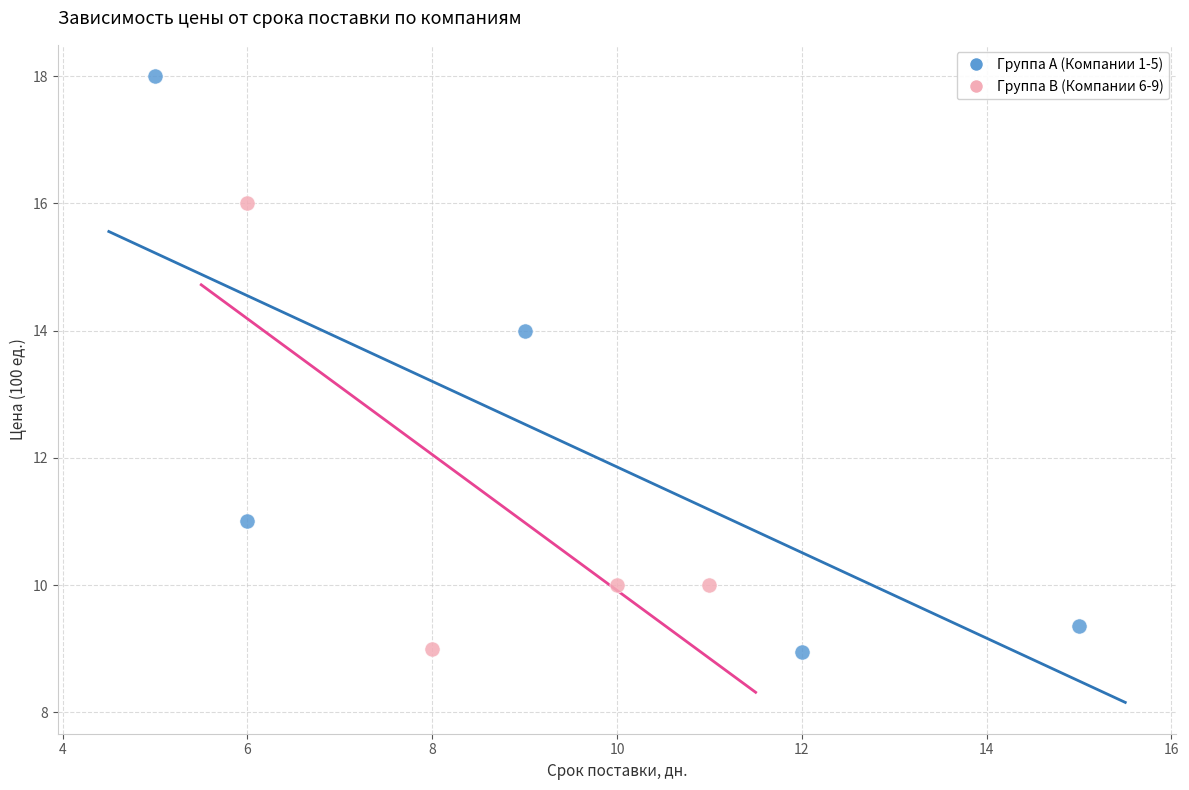

Which series has the largest Y range (max minus min)?

Группа A (Компании 1-5)